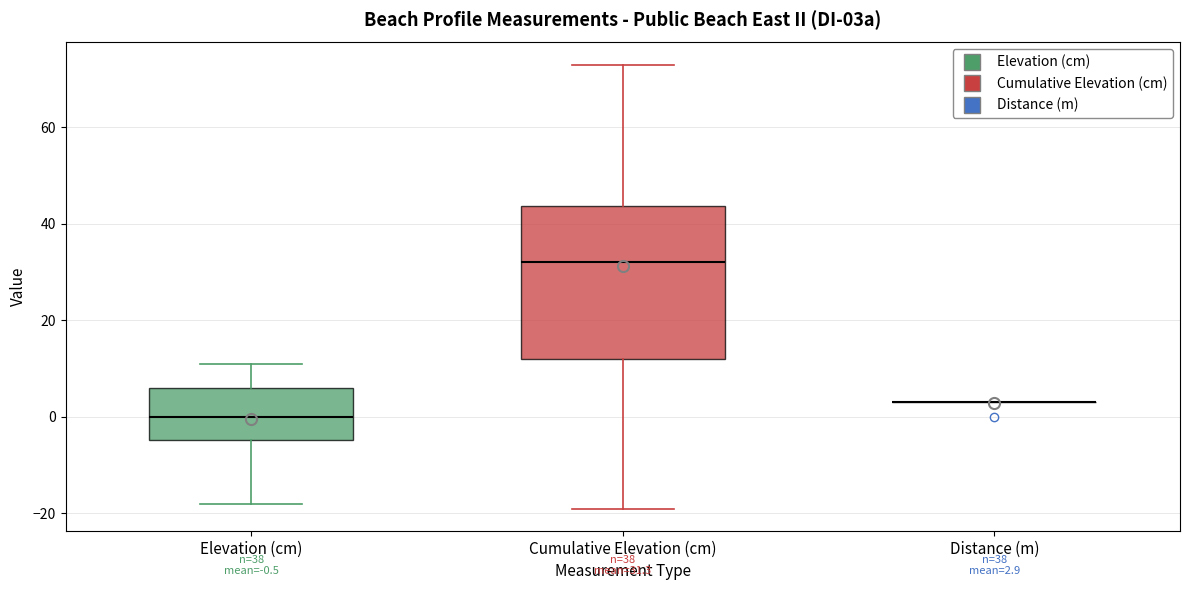

Comparing the boxes themselves (not the whiskers), which one is the tallest?

Cumulative Elevation (cm)